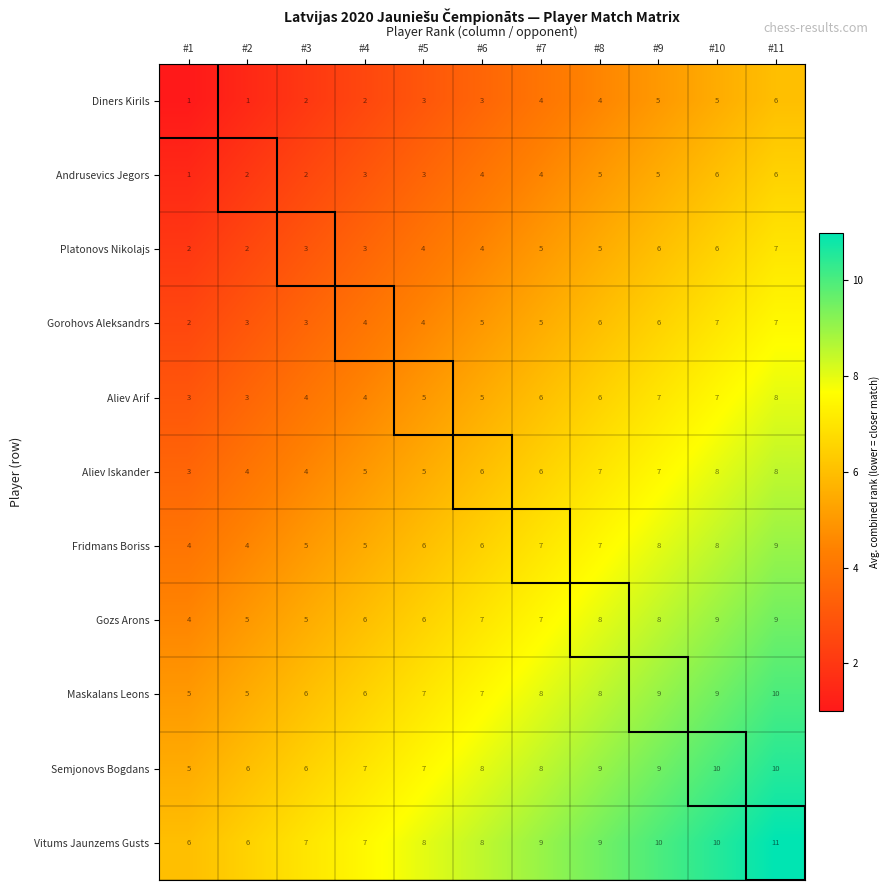

The Semjonovs Bogdans series shows 14 at #10. True or false?

False